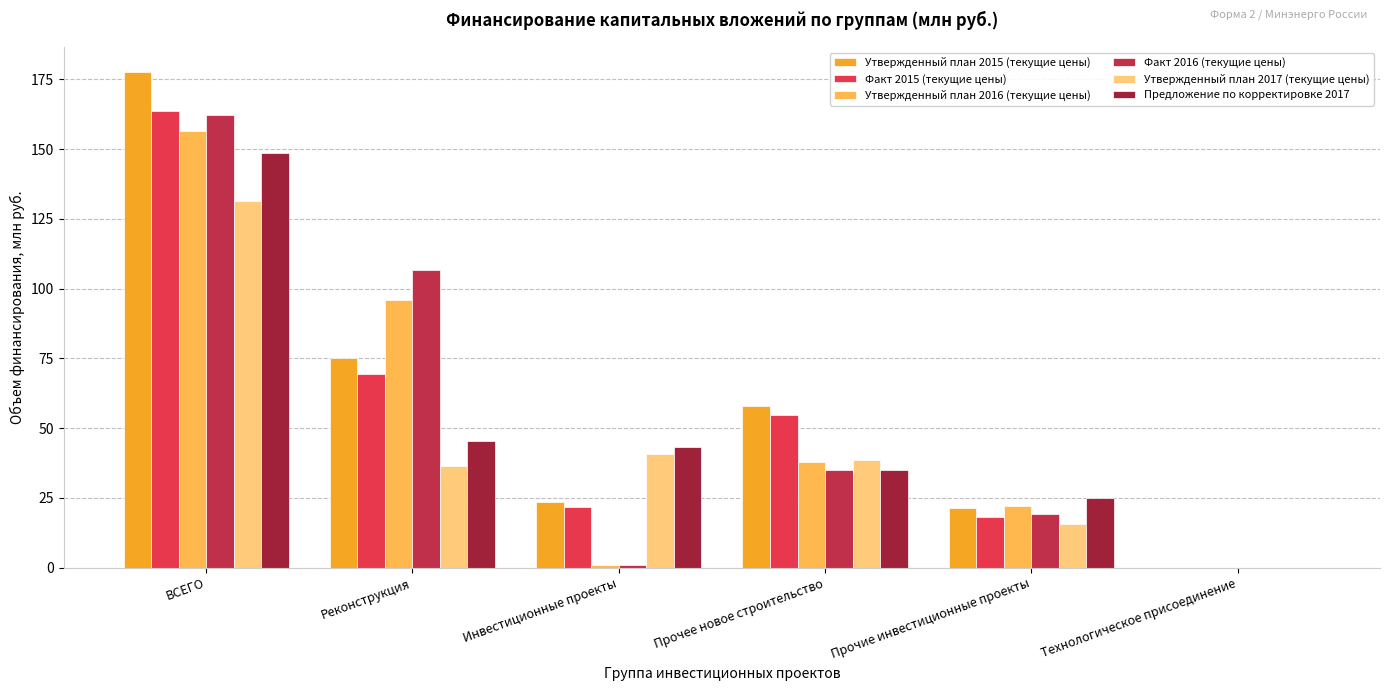

What is the sum of all Утвержденный план 2015 (текущие цены) values?

355.4